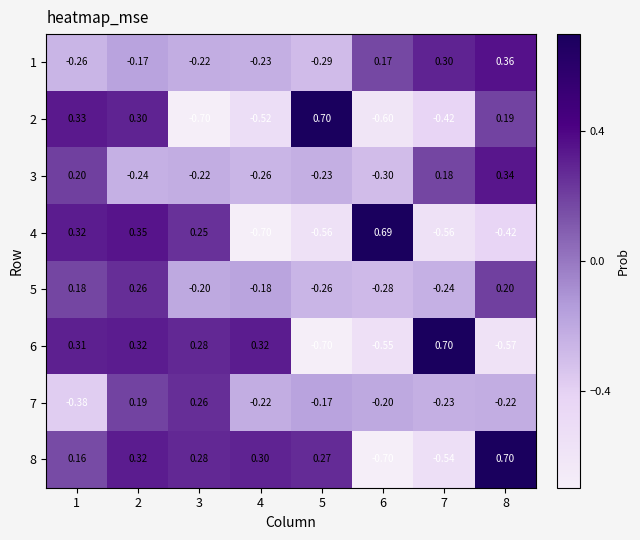

Is the value of 3 at 5 greater than the value of 1 at 6?

No